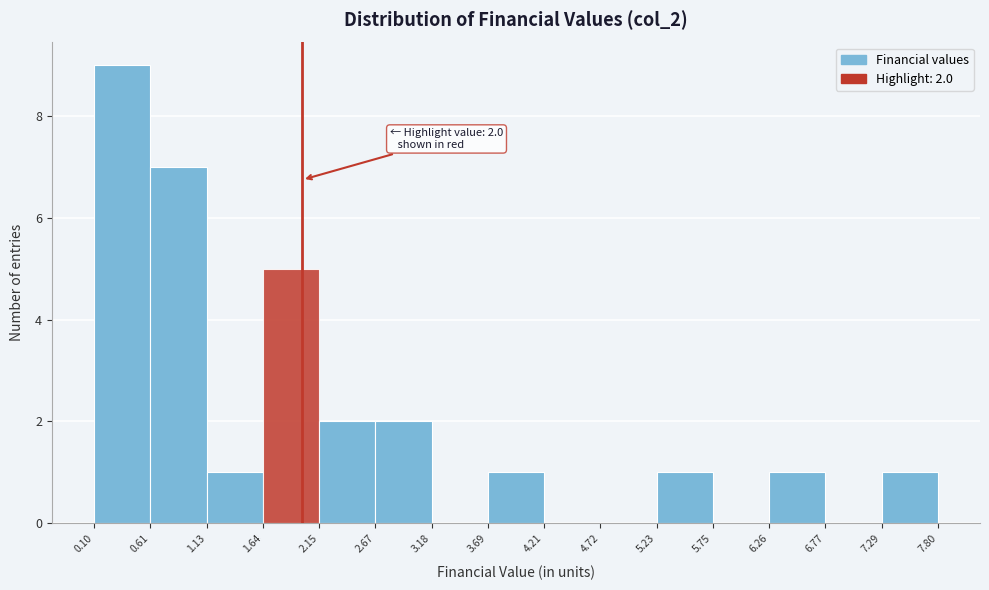

Which range on the x-axis has the tallest bar?

0.10 to 0.61